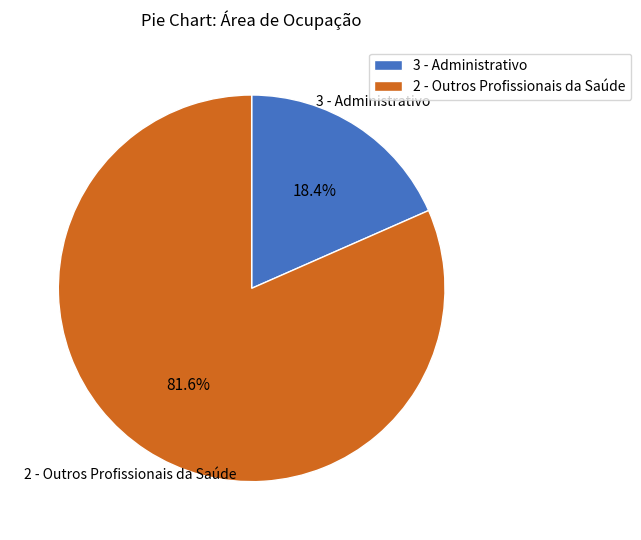

What is the ratio of the value at 2 - Outros Profissionais da Saúde to the value at 3 - Administrativo?

4.4